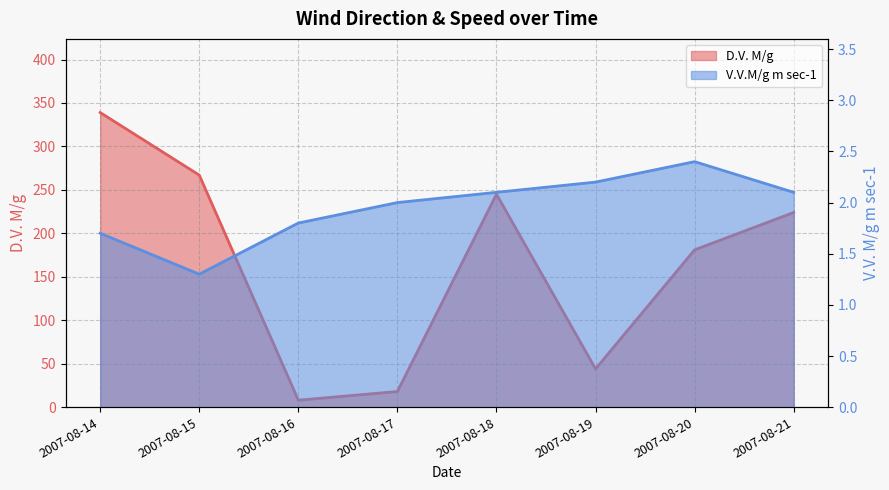

At how many categories does at least one series exceed 198?

4